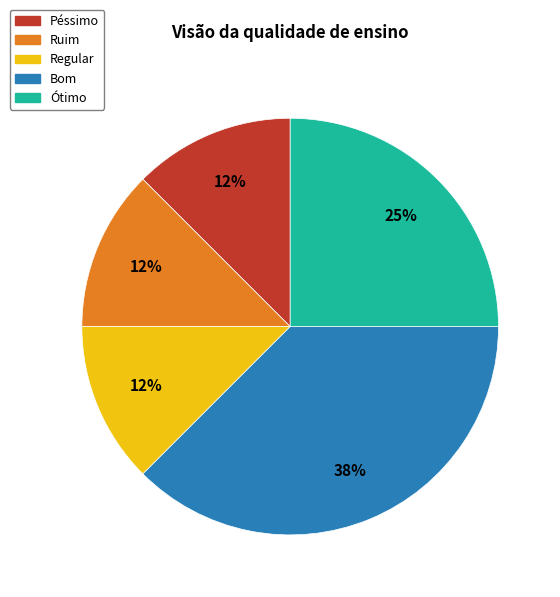

To the nearest percent, what percentage of the pie is Ótimo?

25%